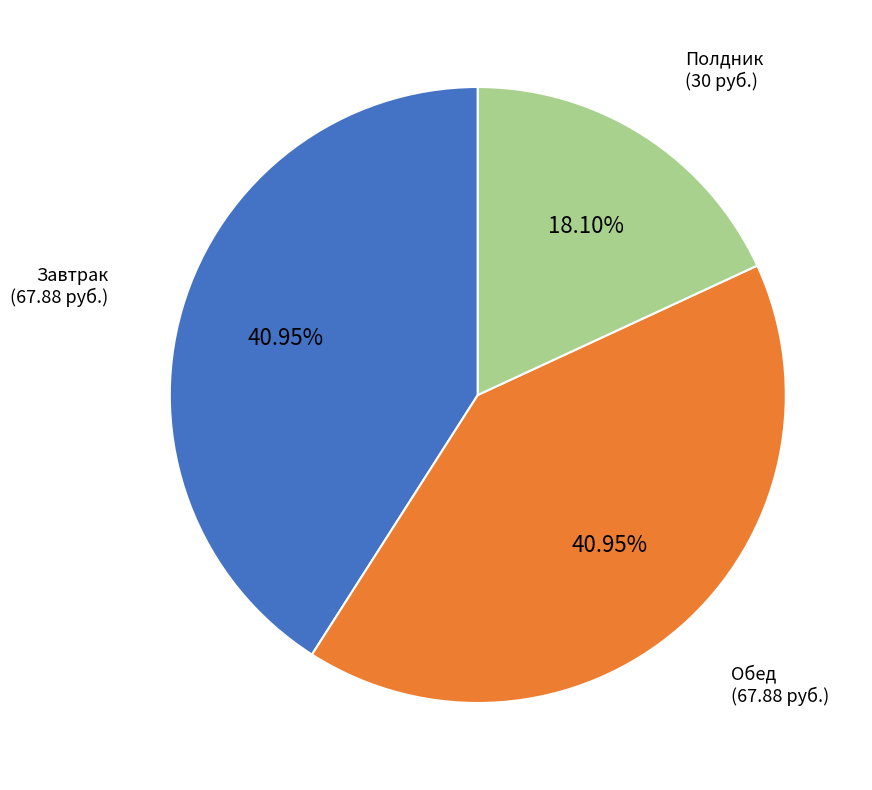

Is there a majority slice in this chart?

No